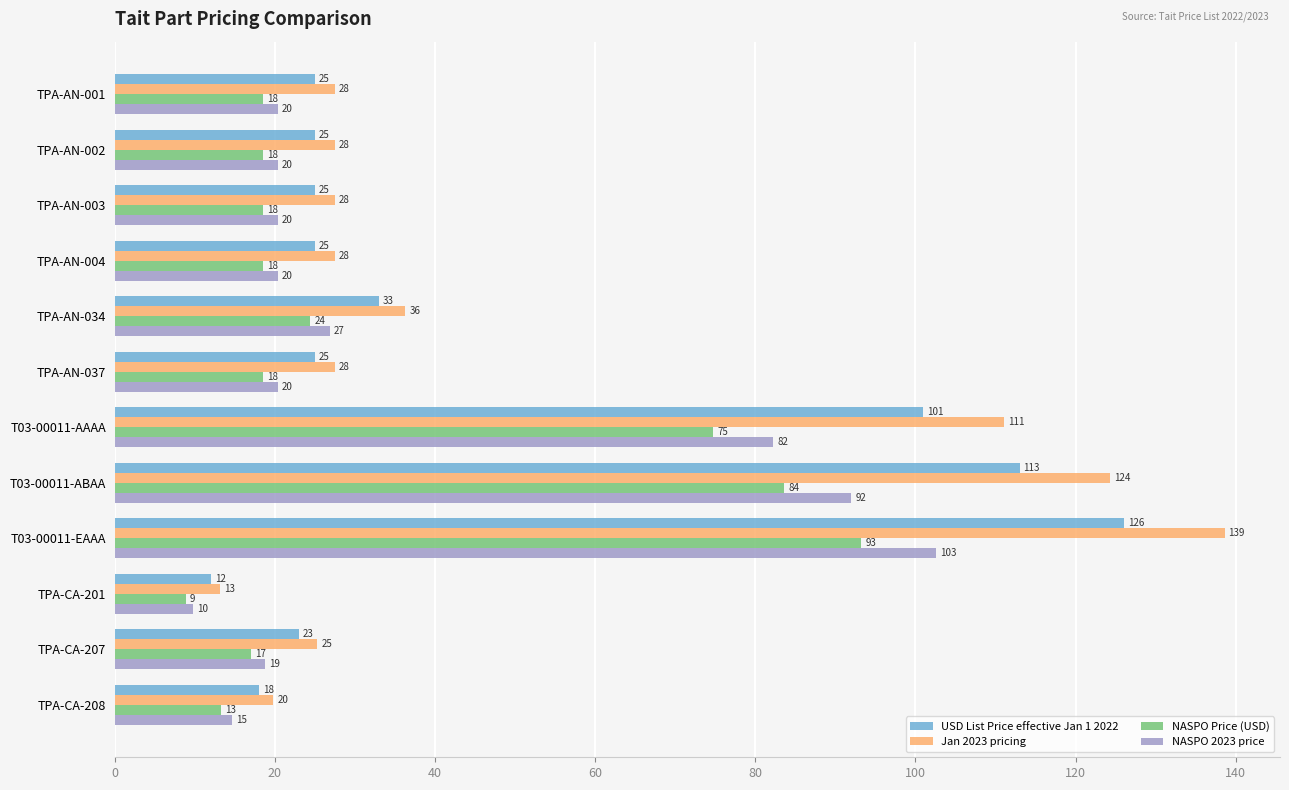

What is the difference between the maximum and second lowest values in the Jan 2023 pricing series?

118.8